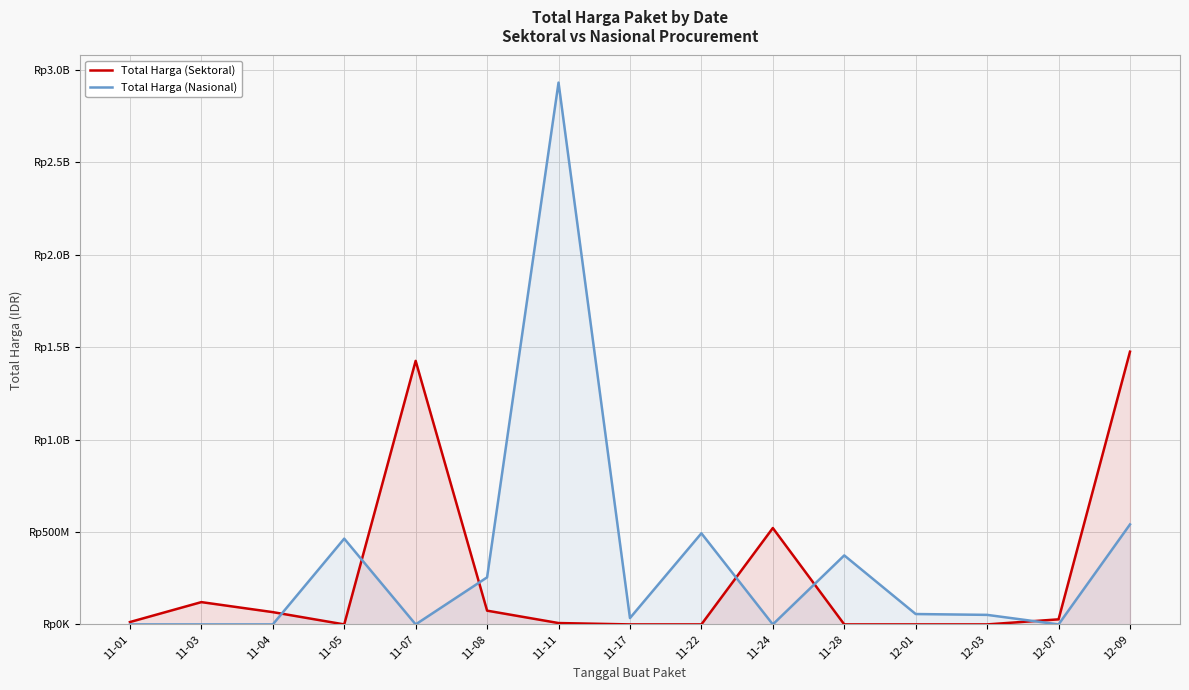

What position from the left is 12-09?

15